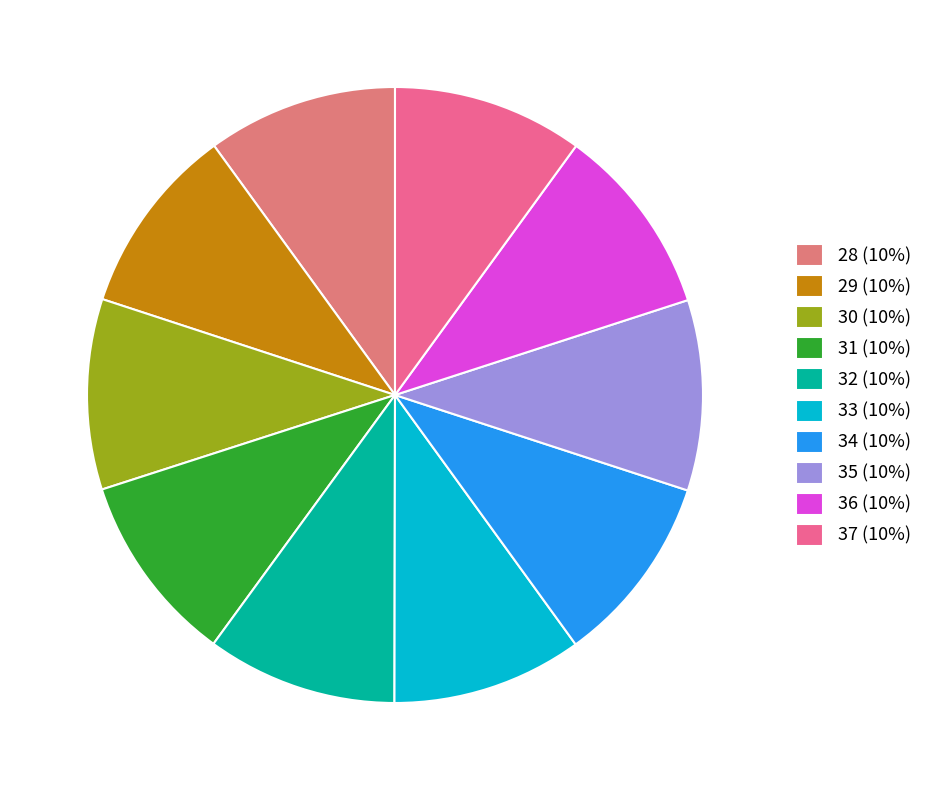

To the nearest percent, what is the combined percentage of 34 and 35?

20%